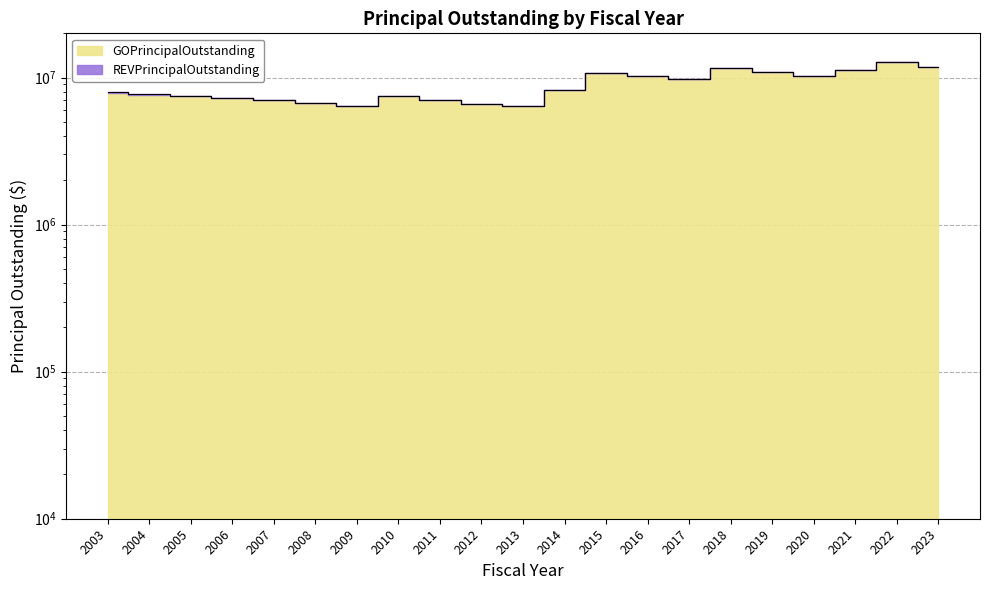

What is the change in value from 2003 to 2020?

+2310000